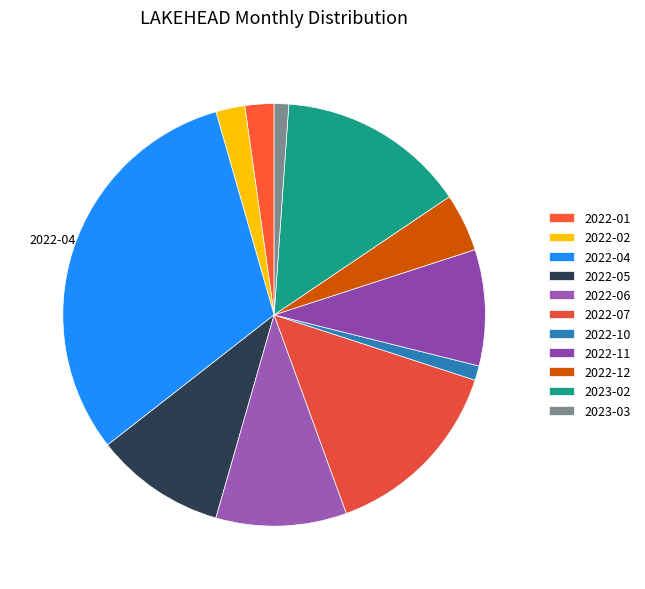

How many segments does this pie chart have?

11